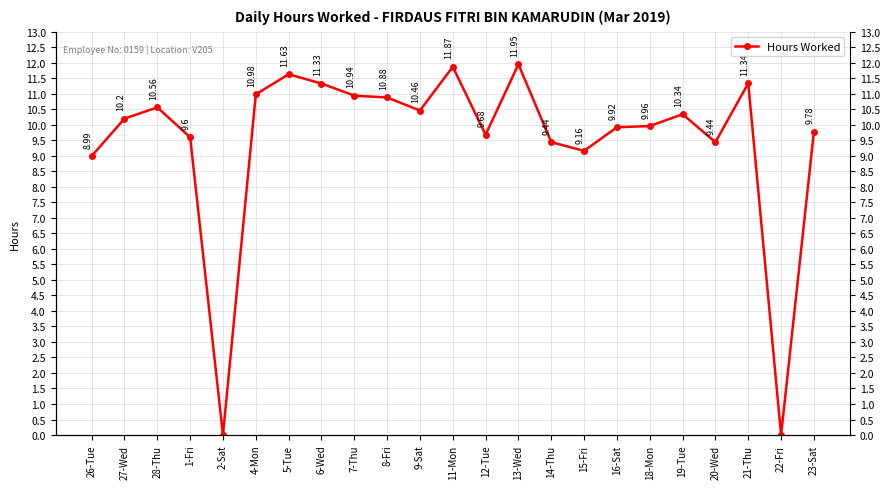

Reading right to left, what are all the values shown in this chart?

9.8	0.0	11.3	9.4	10.3	10.0	9.9	9.2	9.4	11.9	9.7	11.9	10.5	10.9	10.9	11.3	11.6	11.0	0.0	9.6	10.6	10.2	9.0